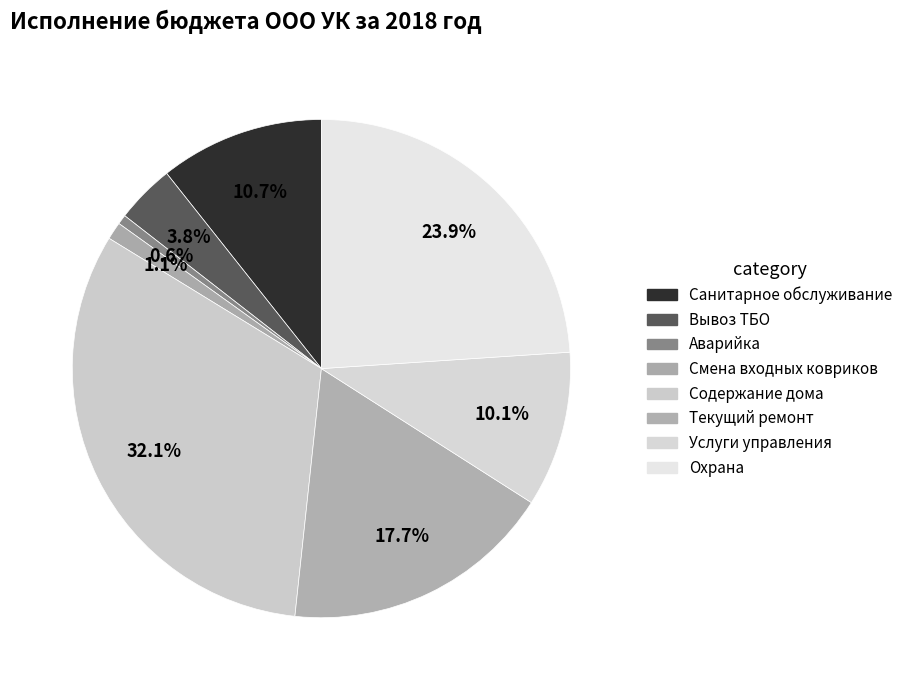

To the nearest percent, what is the average slice percentage?

12%